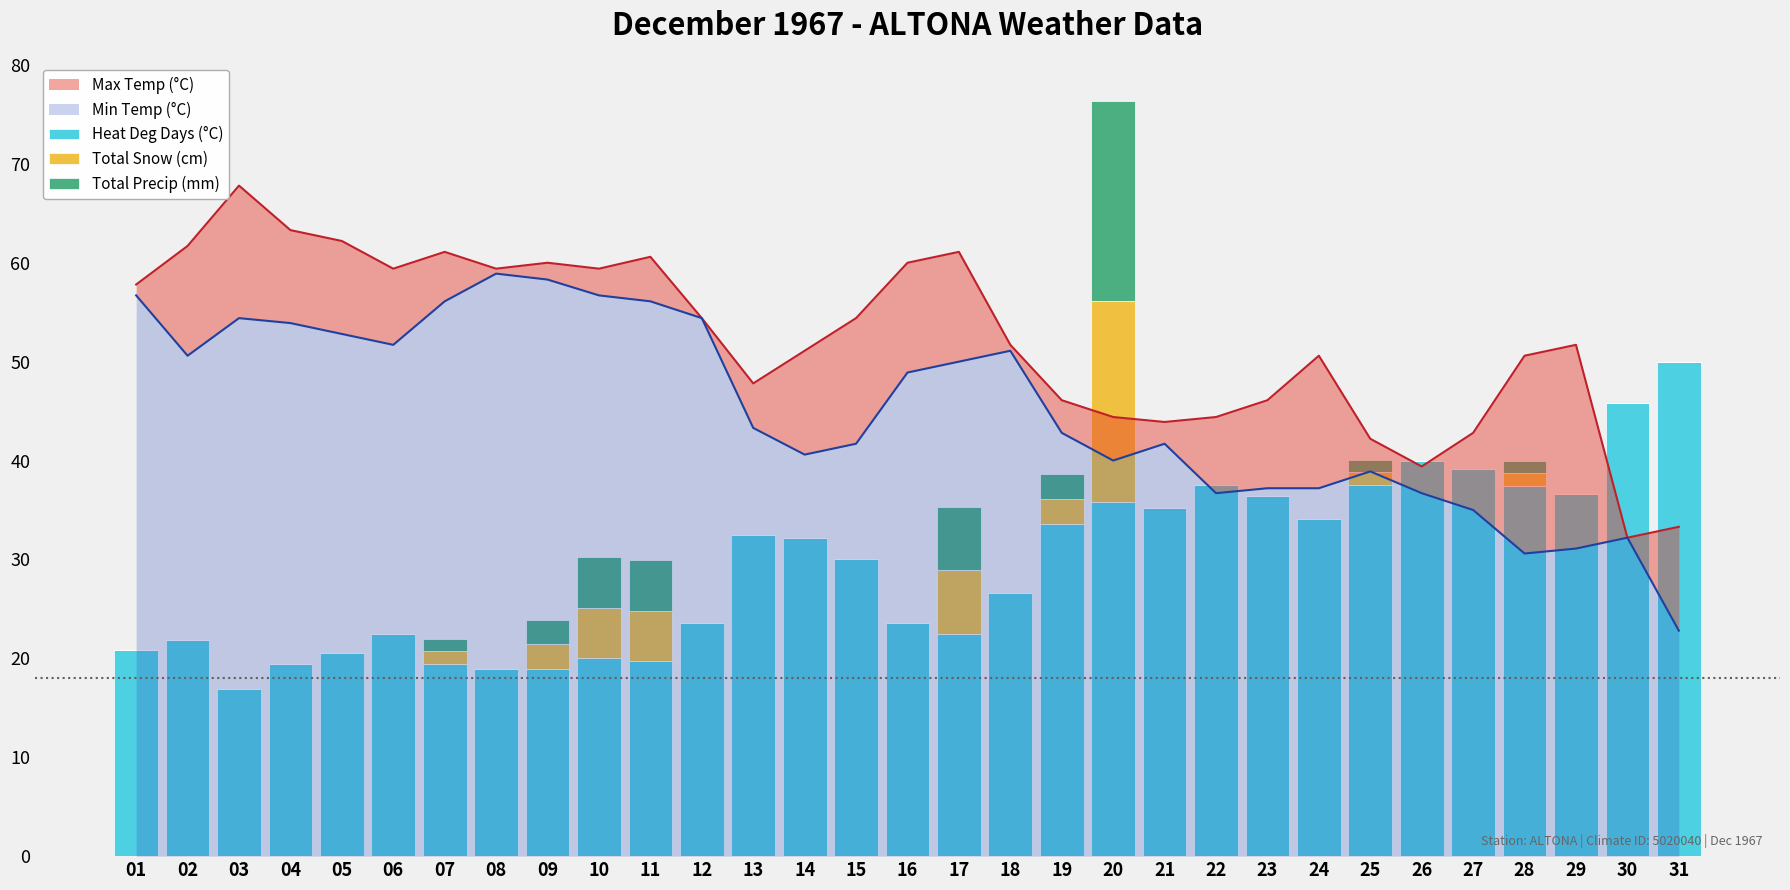

At how many categories does at least one series exceed 1?

31